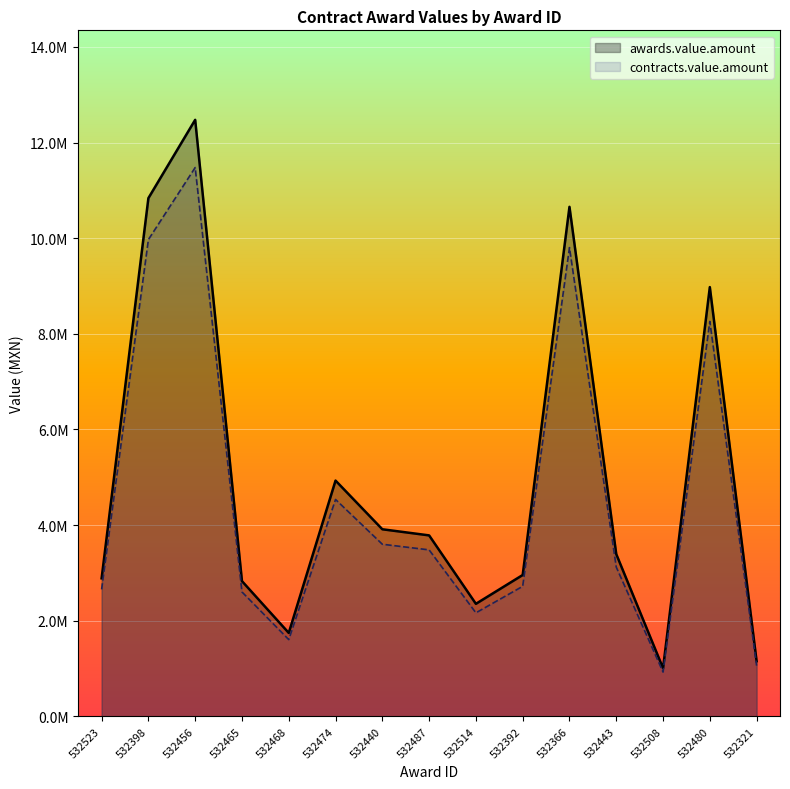

True or false: awards.value.amount and contracts.value.amount intersect in this chart.

False